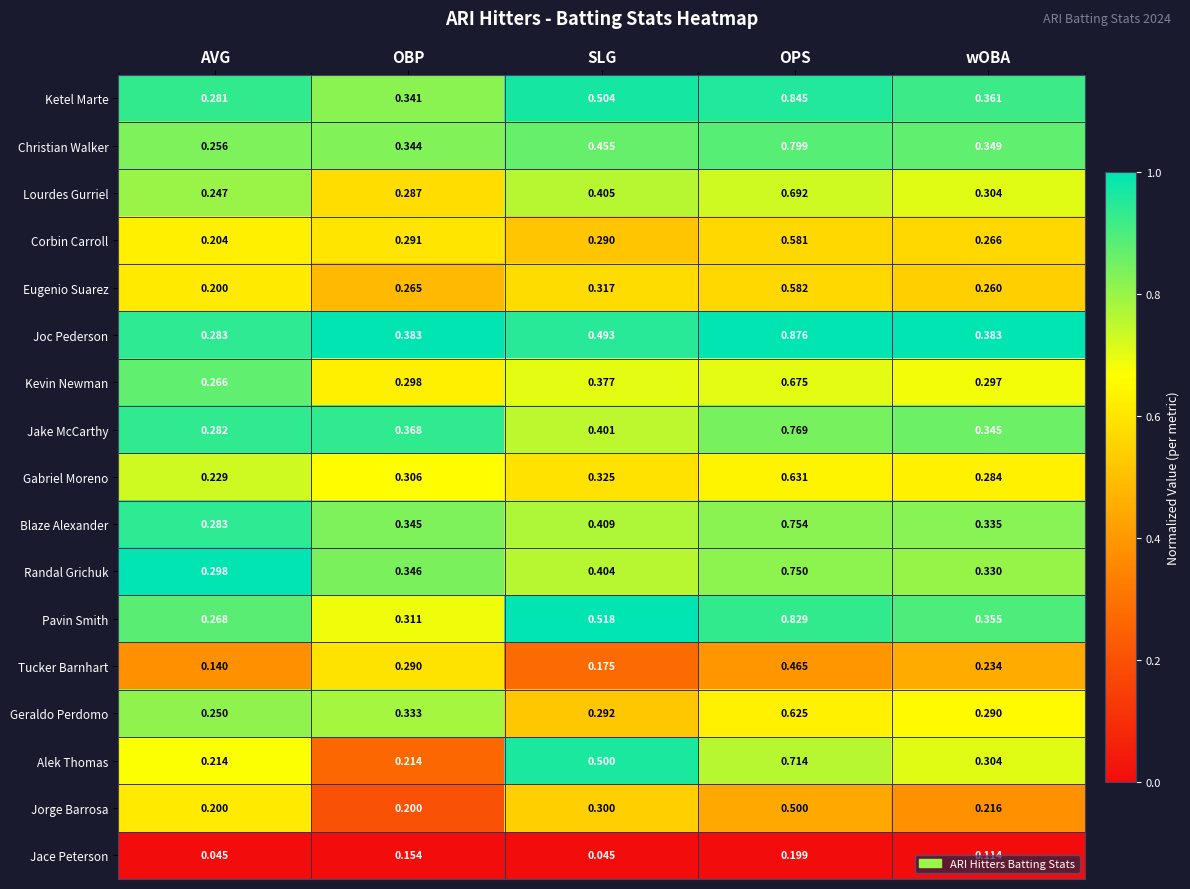

Rank the series by their maximum value, from highest to lowest.

Joc Pederson, Ketel Marte, Pavin Smith, Christian Walker, Jake McCarthy, Blaze Alexander, Randal Grichuk, Alek Thomas, Lourdes Gurriel, Kevin Newman, Gabriel Moreno, Geraldo Perdomo, Eugenio Suarez, Corbin Carroll, Jorge Barrosa, Tucker Barnhart, Jace Peterson